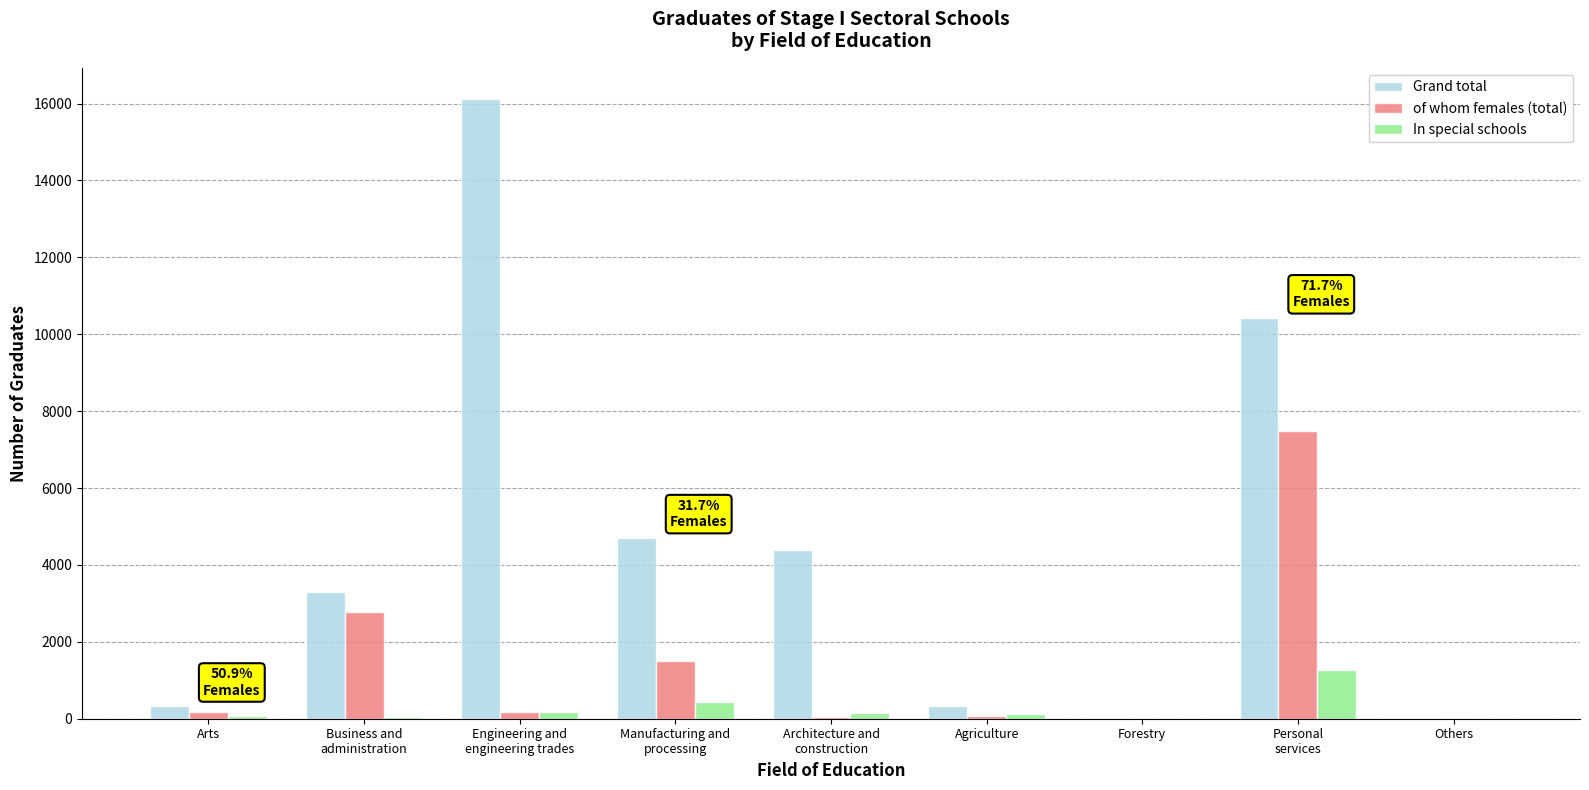

Is it true that In special schools equals 0 at Forestry?

True